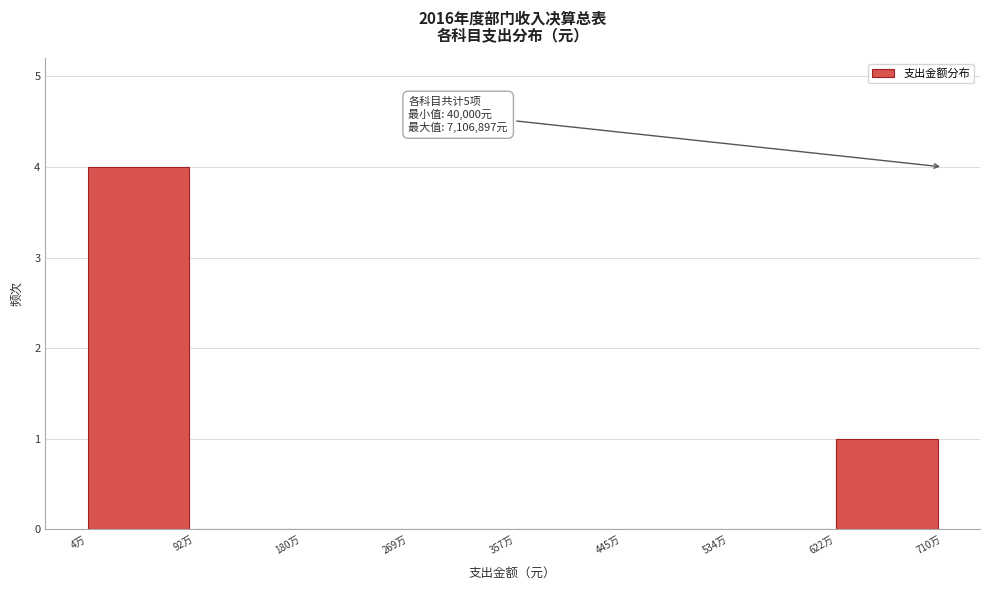

Reading left to right, extract all data points from this chart.

4万=4	92万=0	180万=0	269万=0	357万=0	445万=0	534万=0	622万=1